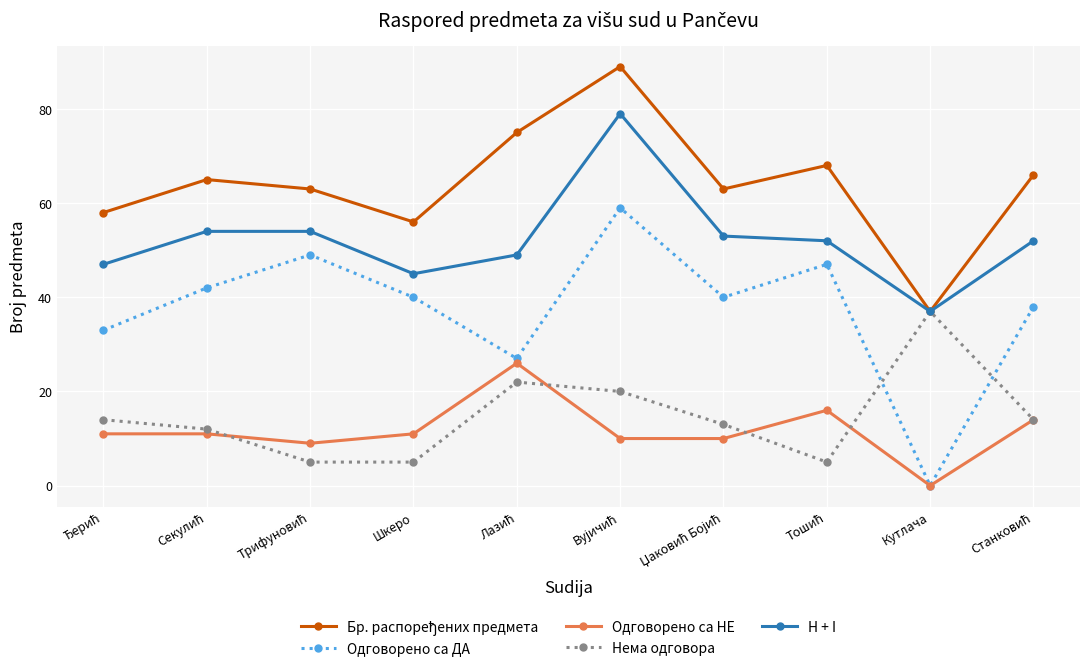

At which category does the chart reach its minimum across all series?

Кутлача